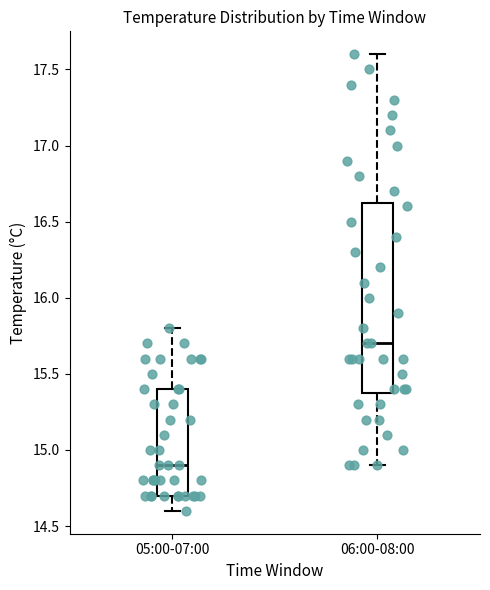

Comparing the boxes themselves (not the whiskers), which one is the tallest?

06:00-08:00